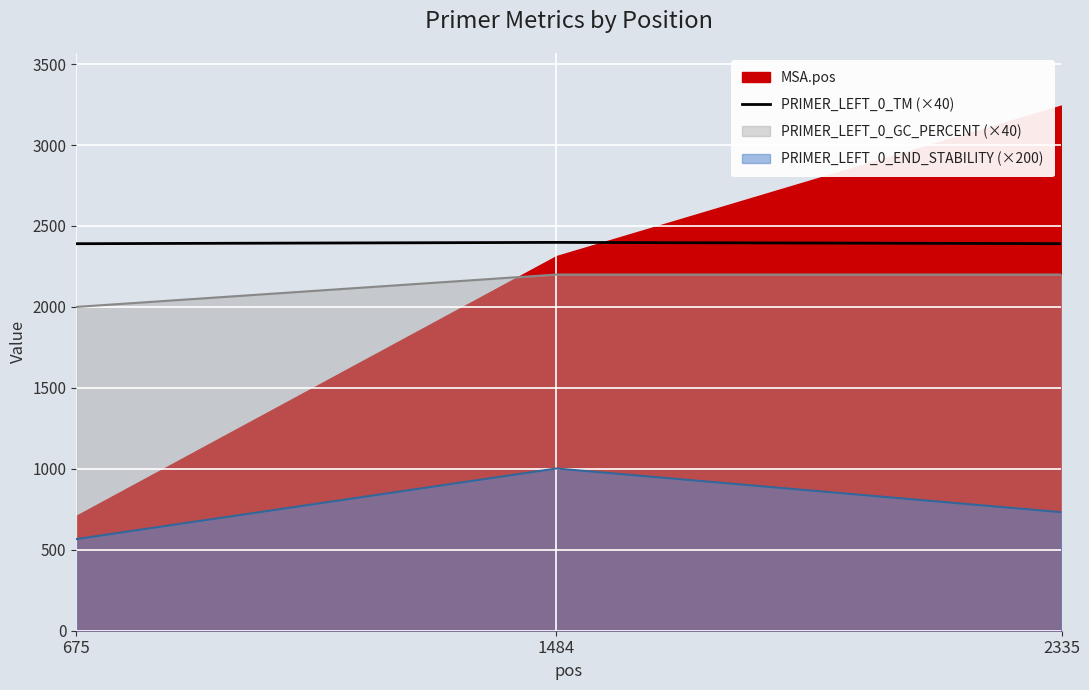

List the labels in order of value, largest first.

1484, 2335, 675